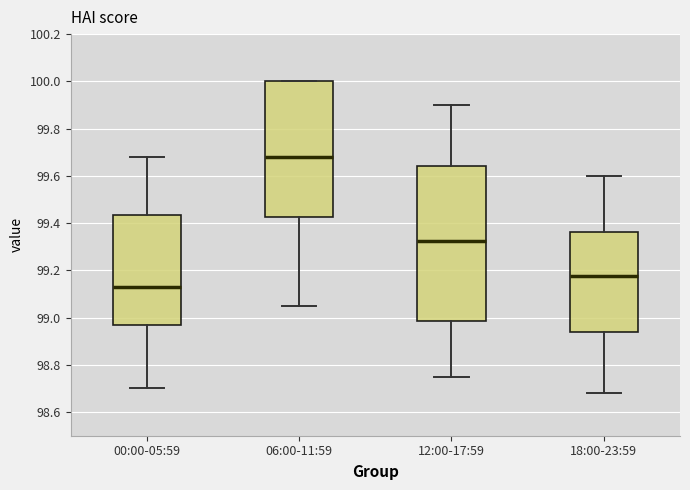

Where is the upper edge of the box for 12:00-17:59 on the y-axis? The values are not printed on the chart, so give them approximately, as read against the axis.

99.64